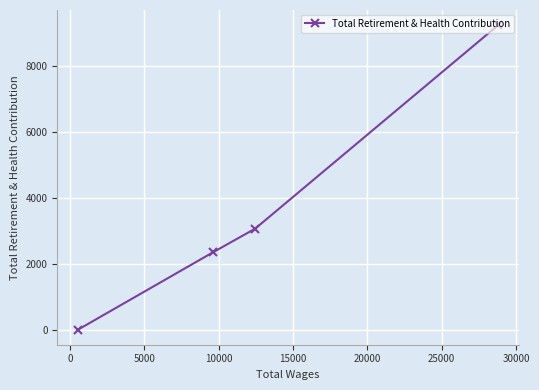

What is the sum of all values?

14635